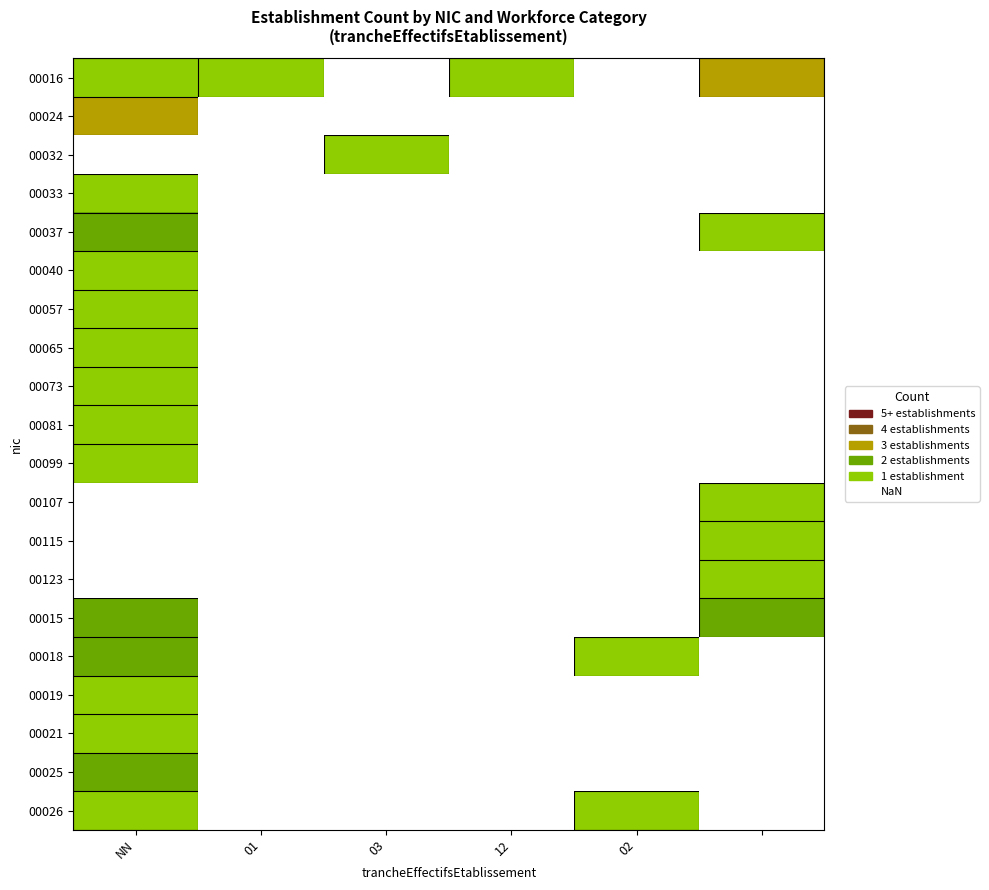

Is the value of 00107 at 03 greater than the value of 00021 at 02?

No